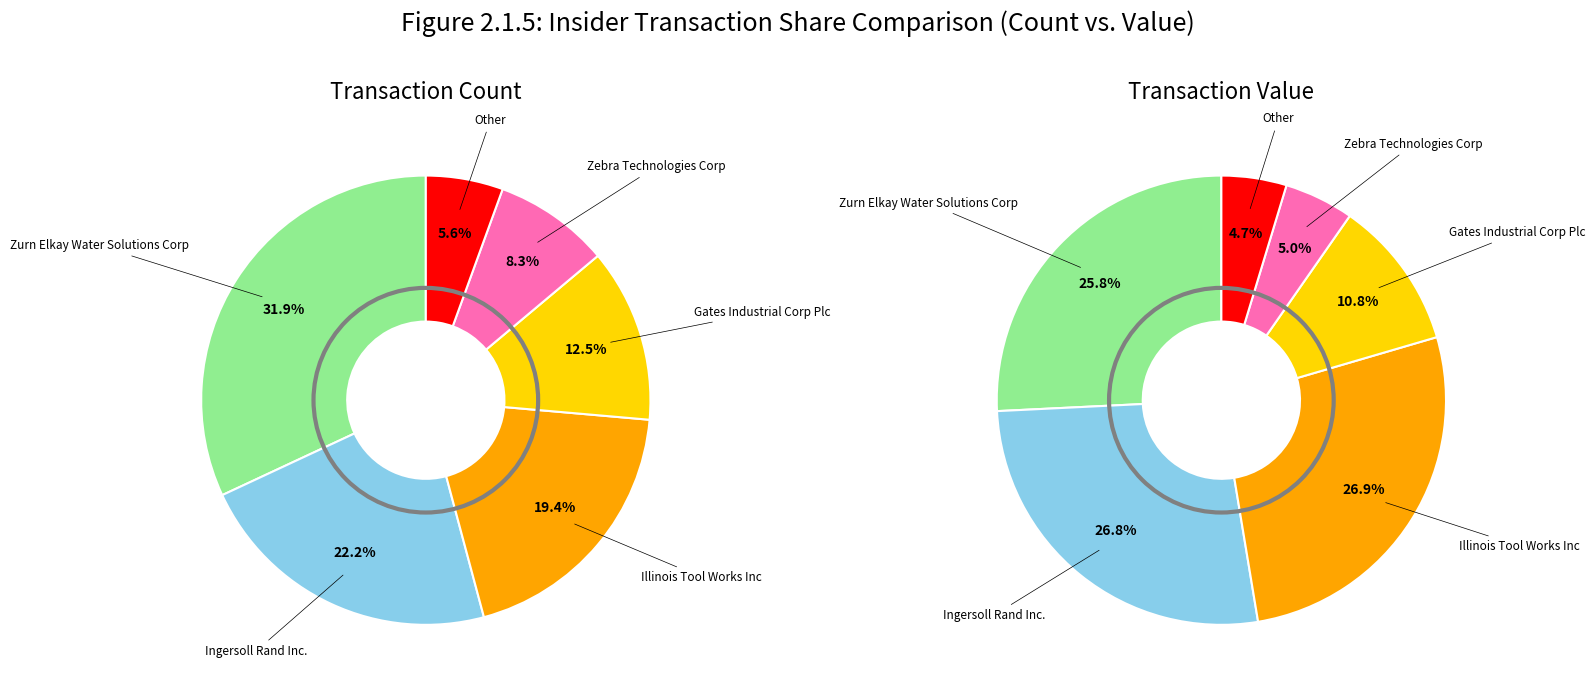

Between Zebra Technologies Corp and Gates Industrial Corp Plc, which is larger?

Gates Industrial Corp Plc